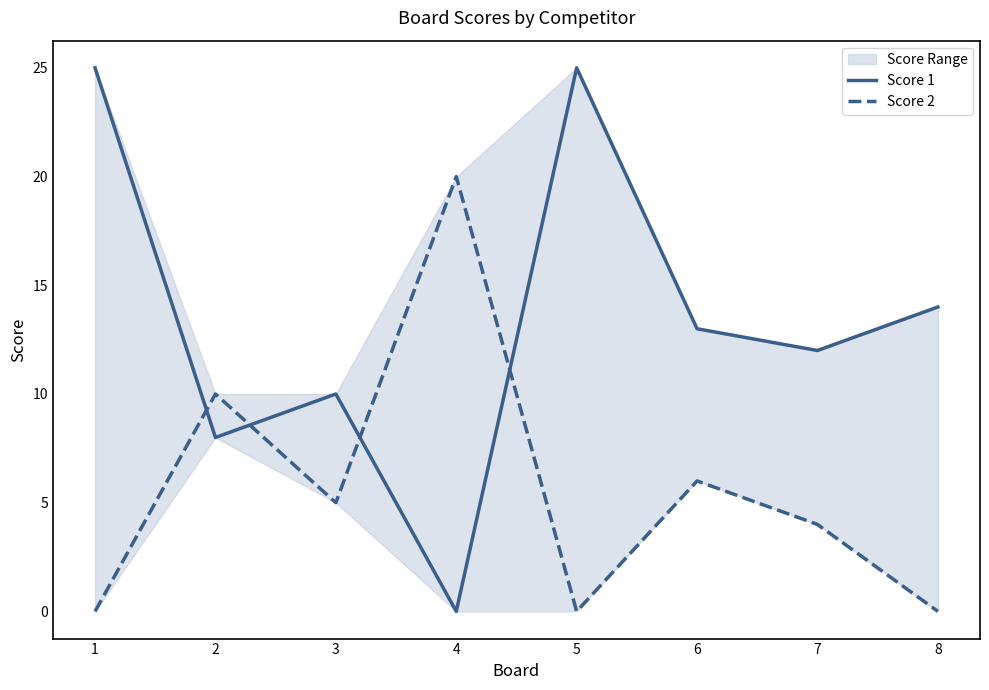

At which category is the sum across all series the highest?

1